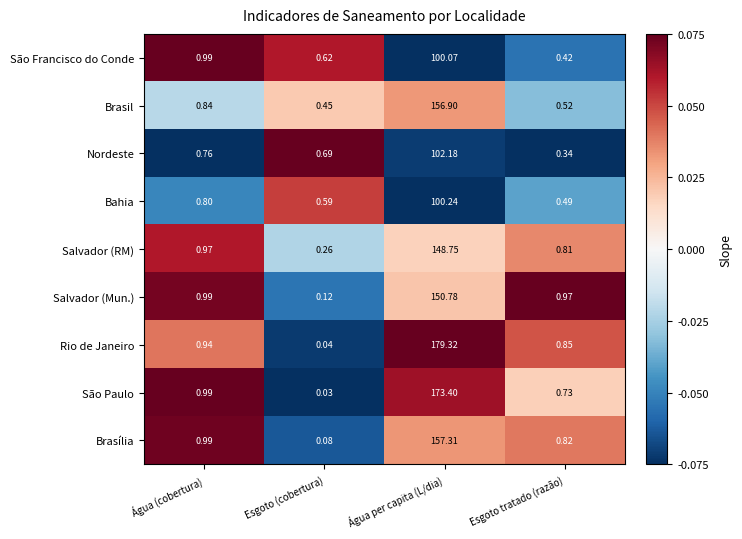

Between Água (cobertura) and Esgoto (cobertura), which series saw the biggest shift?

São Paulo